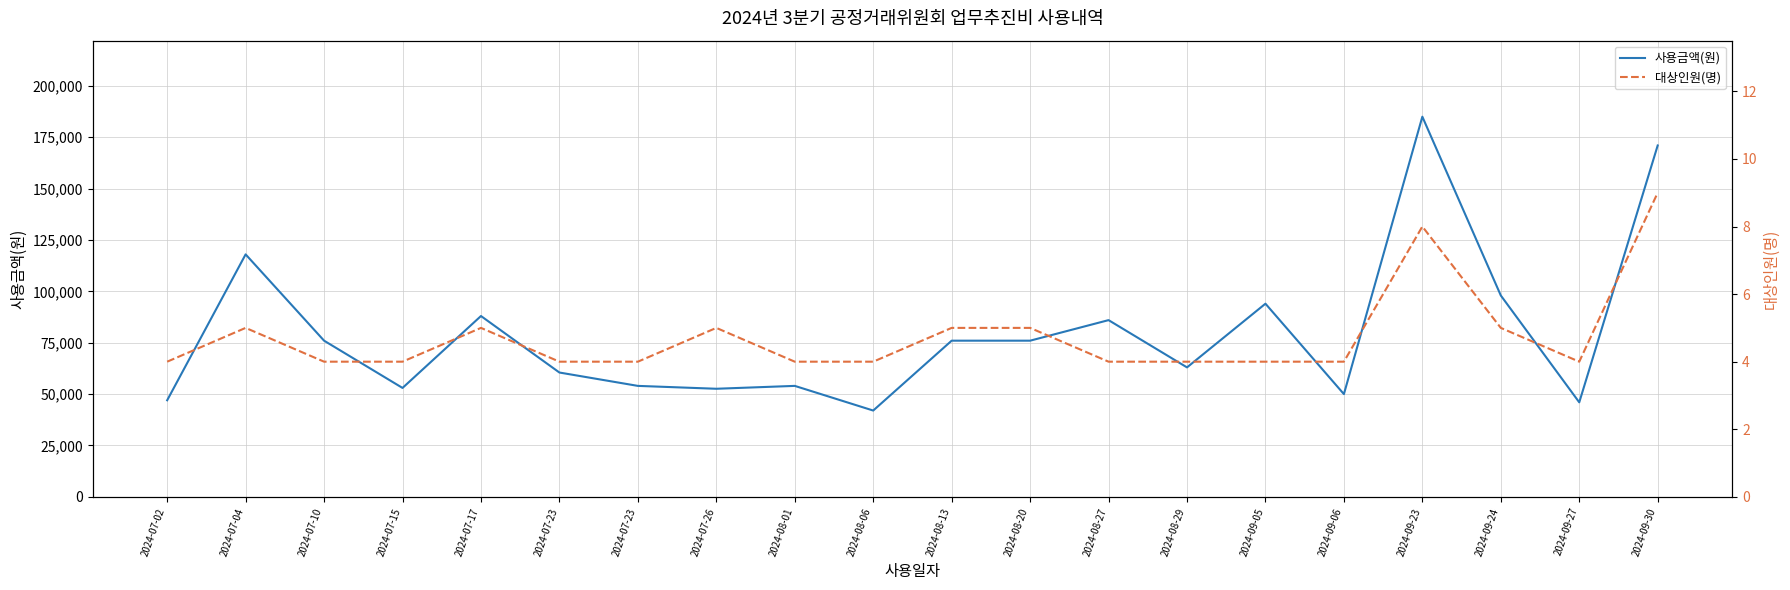

What is the label of the 19th point from the right?

2024-07-04